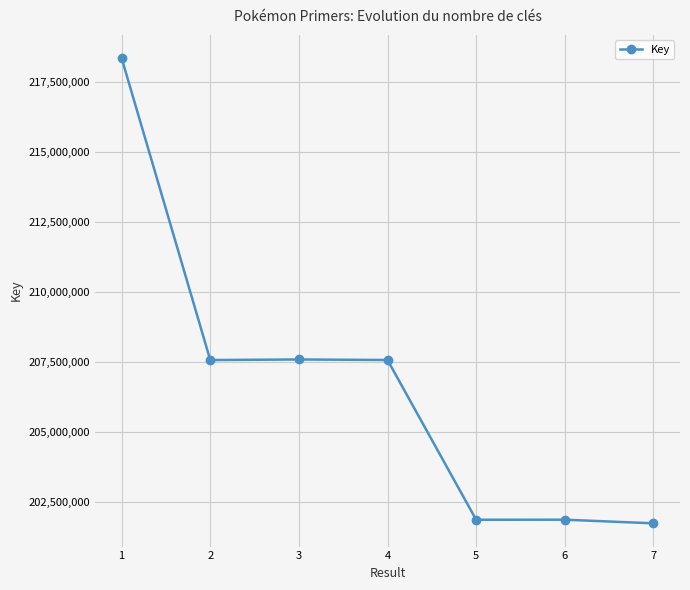

What is the value of the 4th point from the left?

207576010